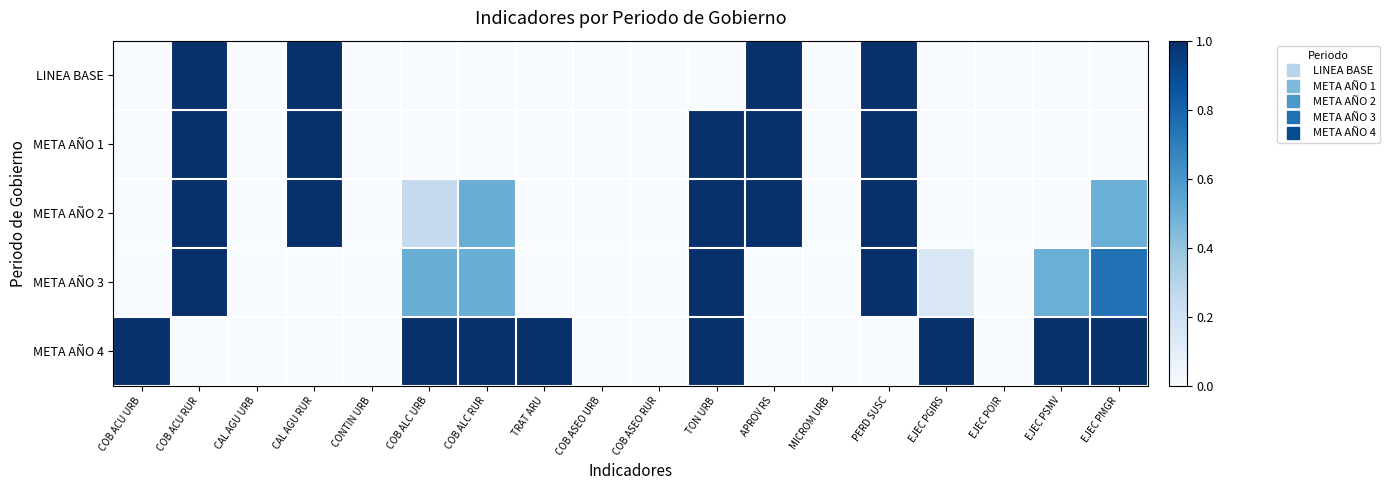

What is the total value across all series at EJEC PMGR?

2.2